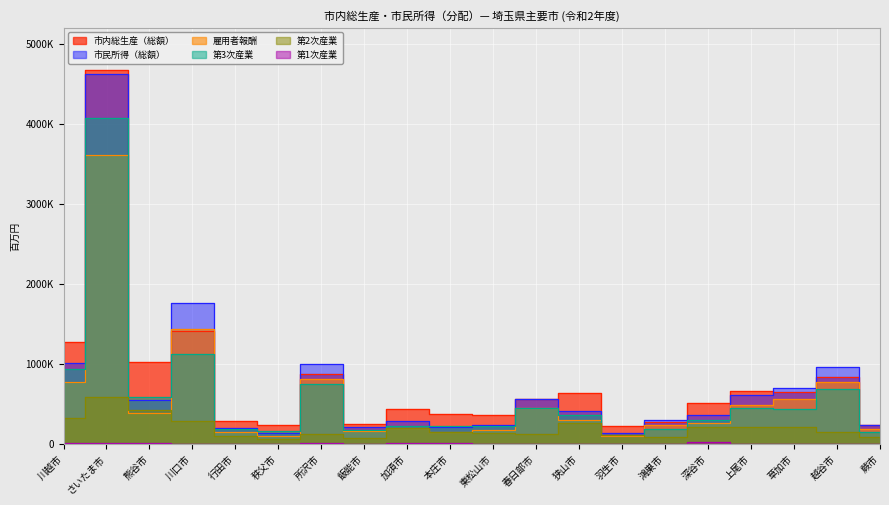

At how many categories does at least one series exceed 2322553?

1